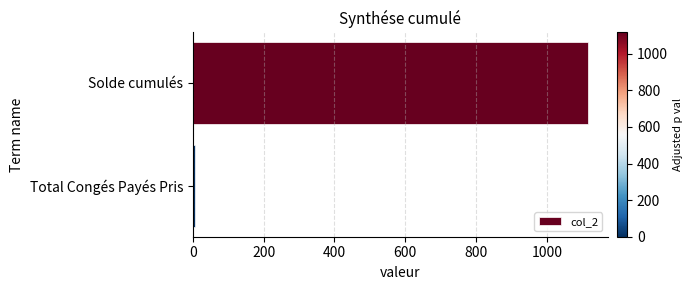

Which has a higher value, Solde cumulés or Total Congés Payés Pris?

Solde cumulés